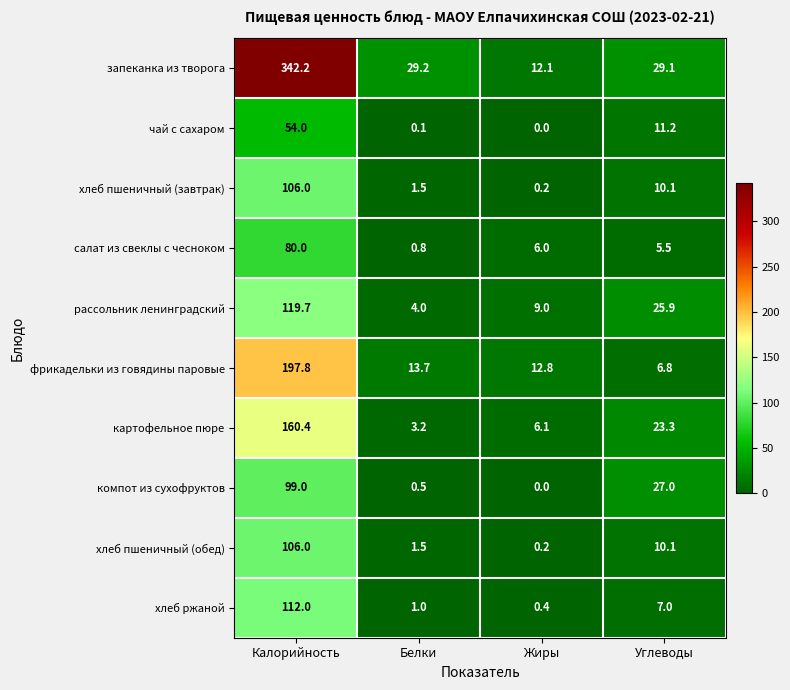

Which category has the highest value in the рассольник ленинградский series?

Калорийность